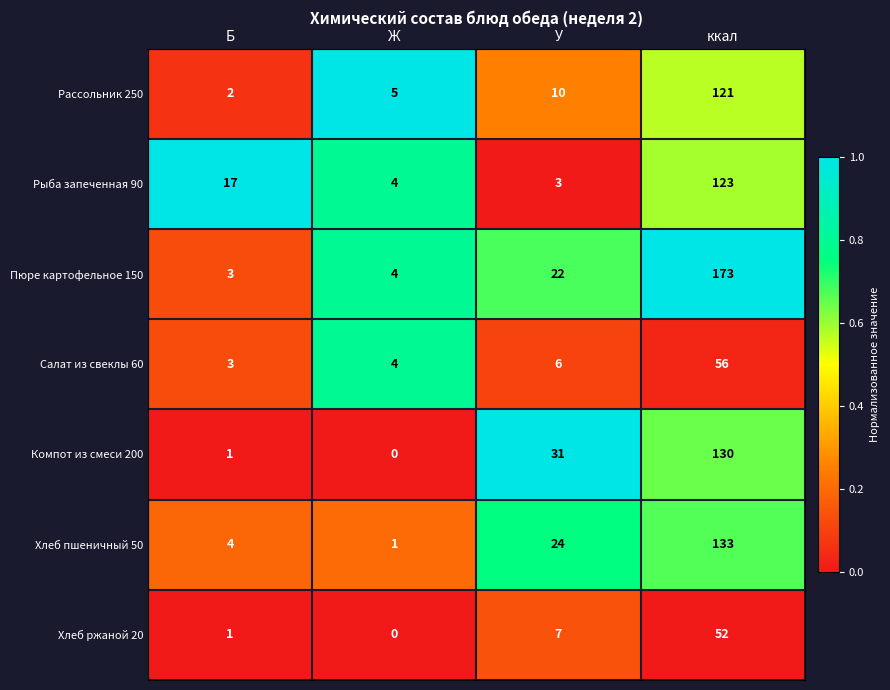

The value of Компот из смеси 200 at У is 31. True or false?

True